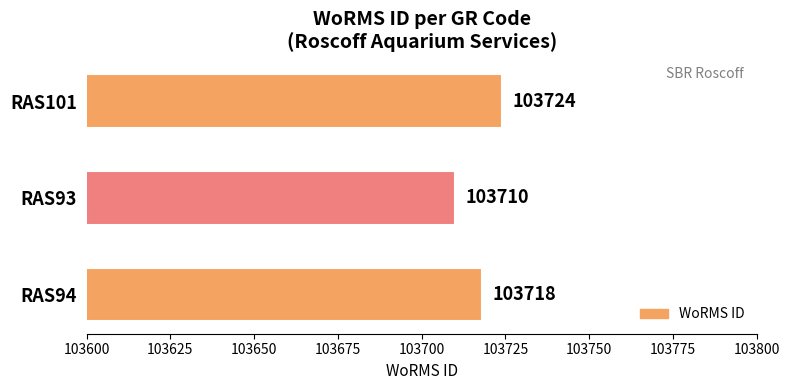

Reading top to bottom, what are all the values shown in this chart?

103724	103710	103718